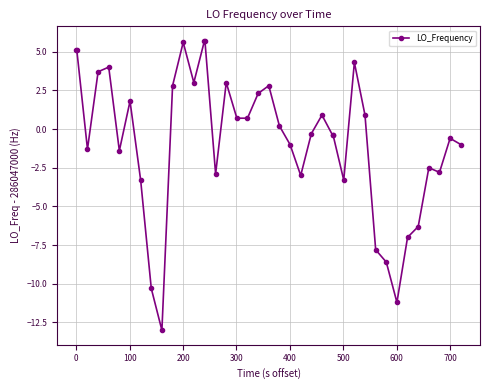

What is the value of the 6th point from the left?

-1.4